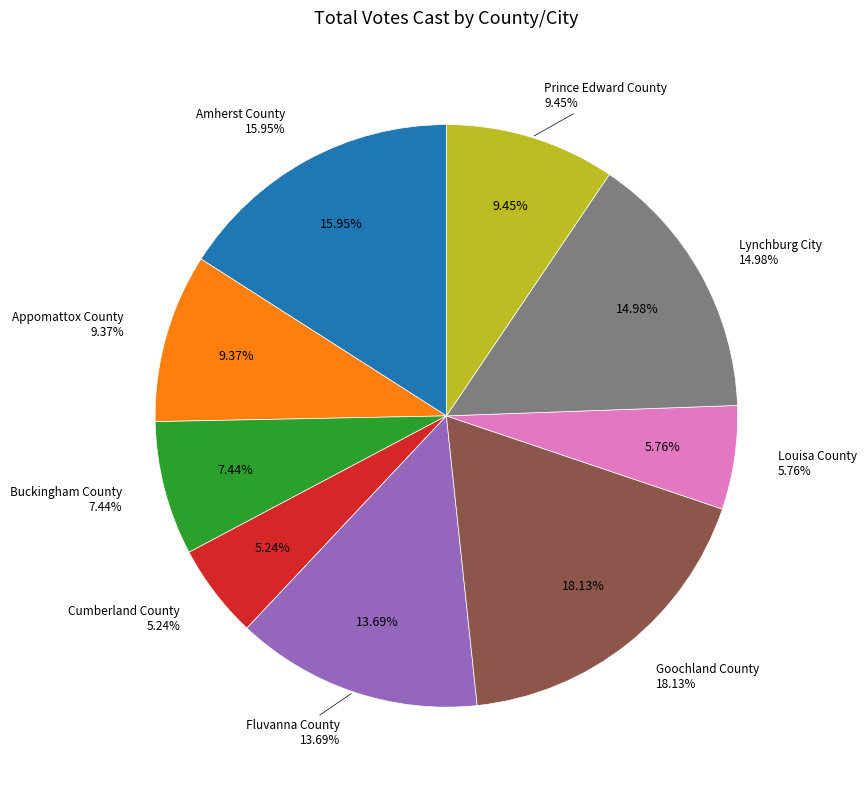

Is it true that Lynchburg City is 25% of the pie?

False